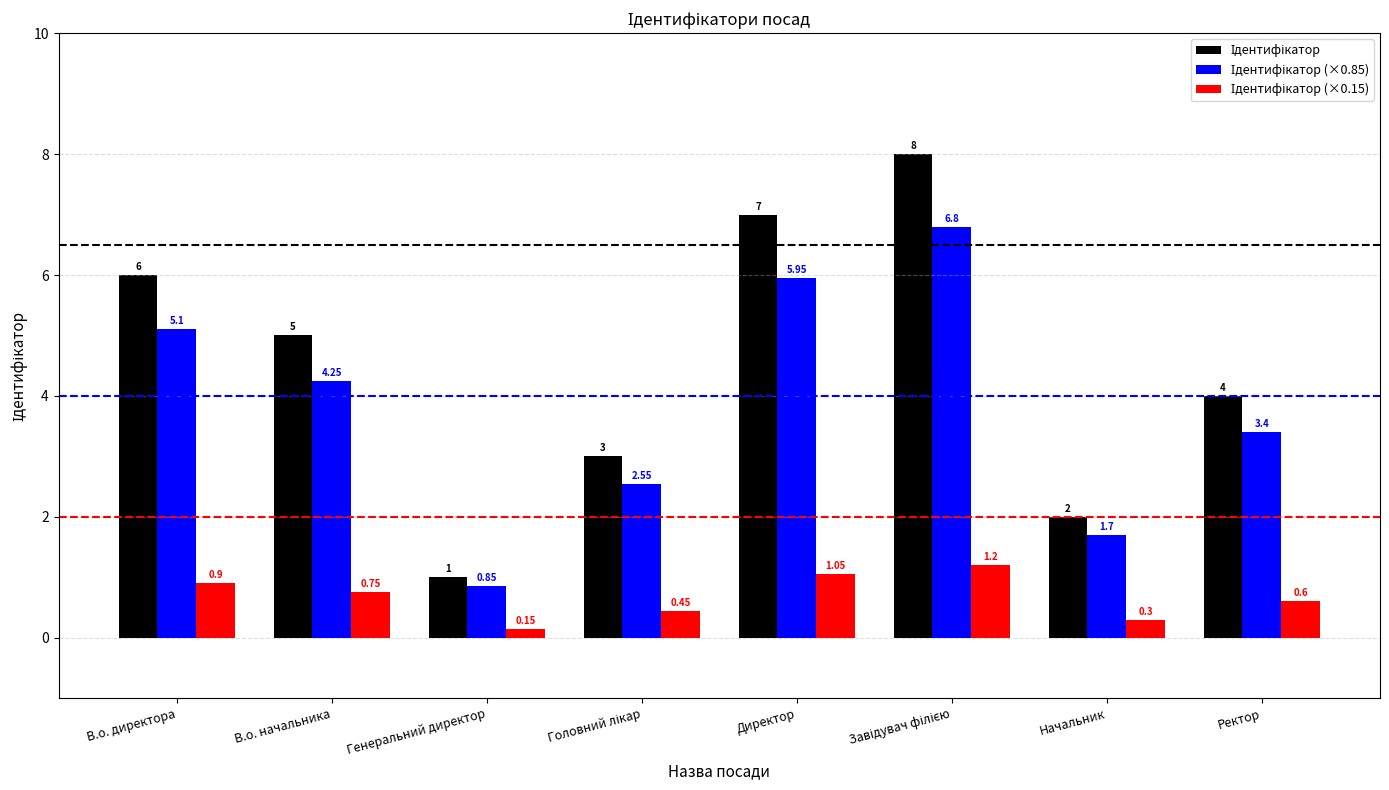

What is the total value across all series at Генеральний директор?

2.0